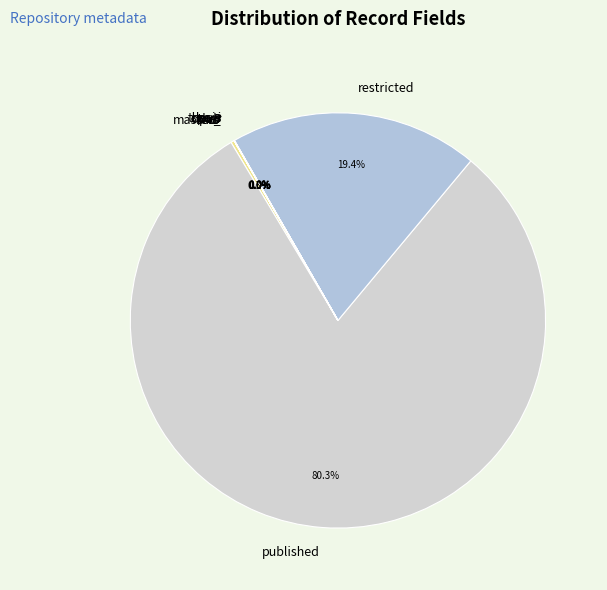

Does any single category account for the majority?

Yes